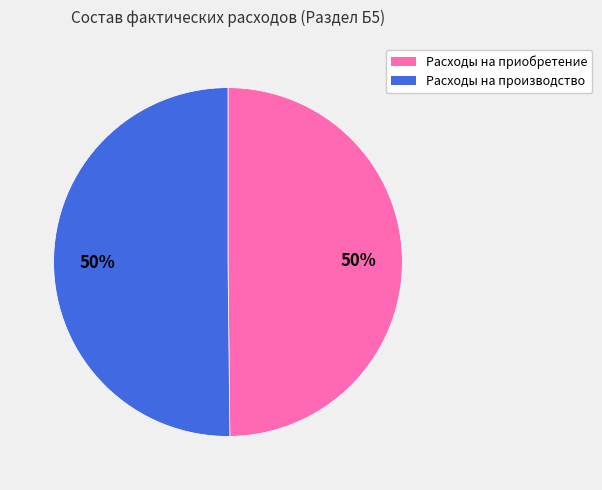

What is the ratio of the value at Расходы на производство to the value at Расходы на приобретение?

1.0